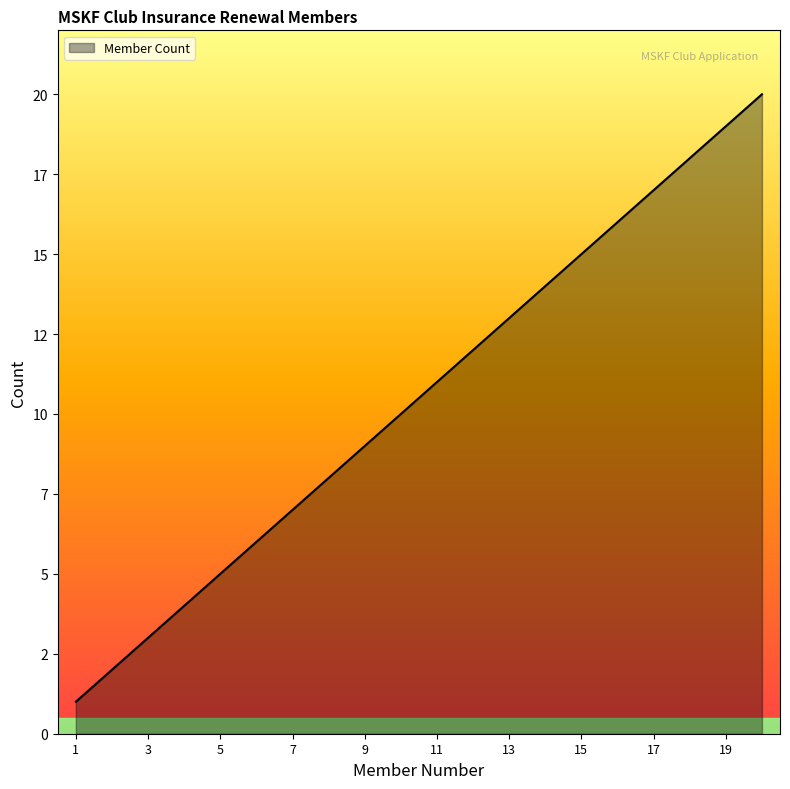

At which category does the chart reach its minimum across all series?

1